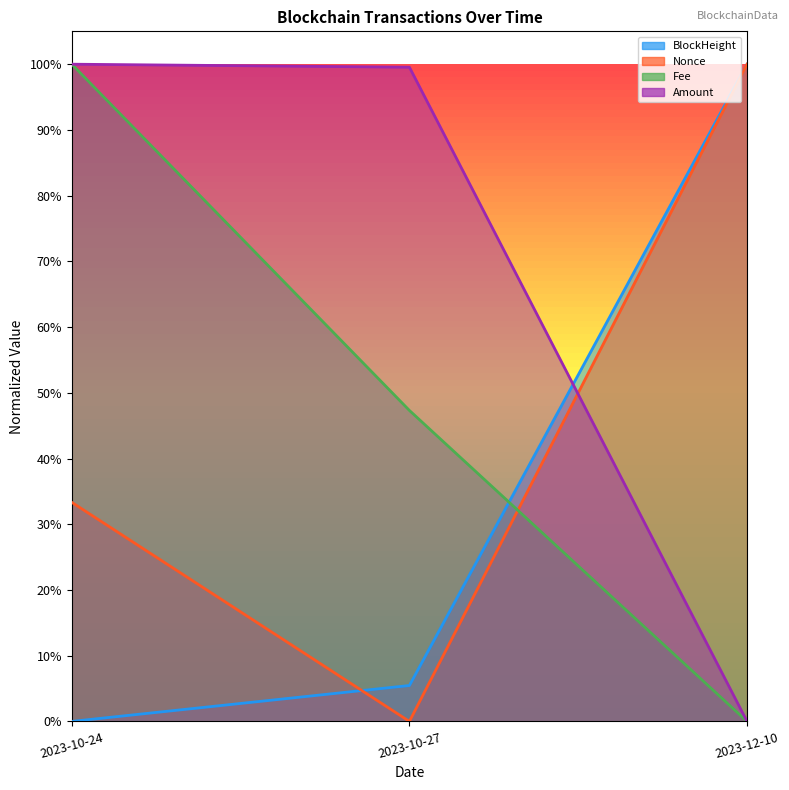

True or false: Nonce has a value of 0.4 at 2023-10-27.

False